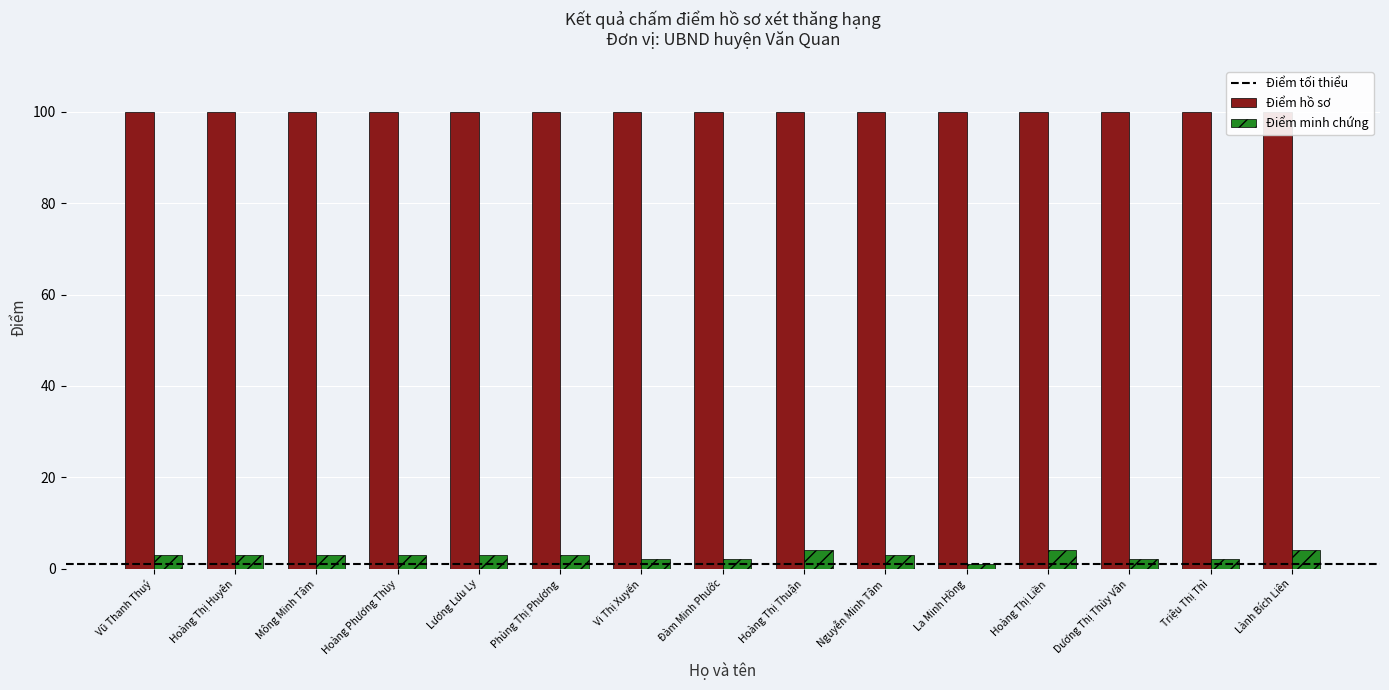

At which category does the chart reach its peak across all series?

Hoàng Thị Thuận